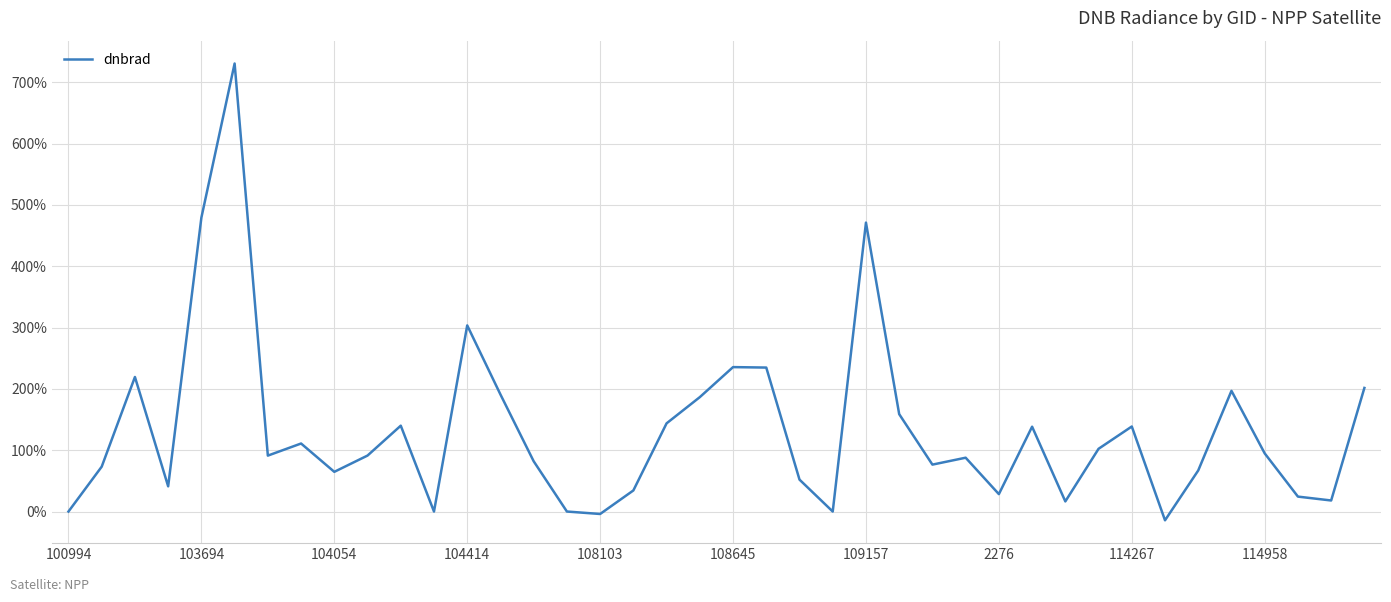

What is the difference between the maximum and minimum values?

744.8